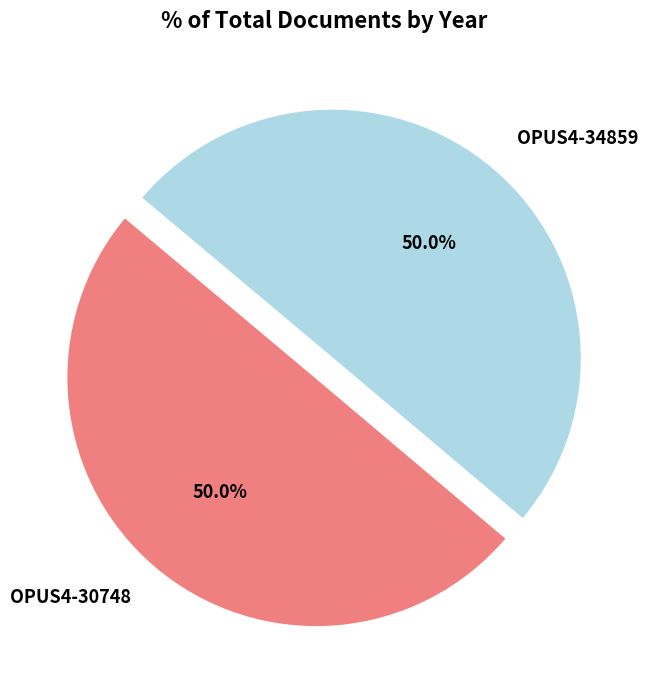

Combined, do OPUS4-30748 and OPUS4-34859 account for over 50%?

Yes